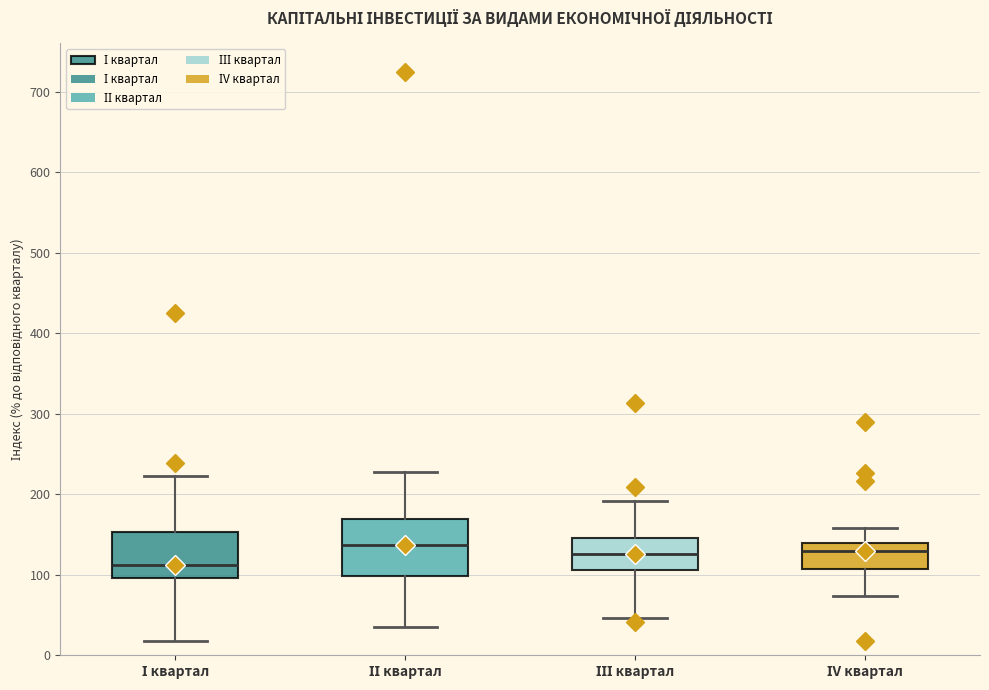

Reading left to right, read every box against the y-axis: the position of its median line, the range the box covers, and the ends of its whiskers. The values are not printed on the chart, so give them approximately, as read against the axis.

І квартал: median 110, box 100 to 150, whiskers 20 to 220
ІІ квартал: median 140, box 100 to 170, whiskers 30 to 230
ІІІ квартал: median 130, box 110 to 150, whiskers 50 to 190
ІV квартал: median 130, box 110 to 140, whiskers 70 to 160